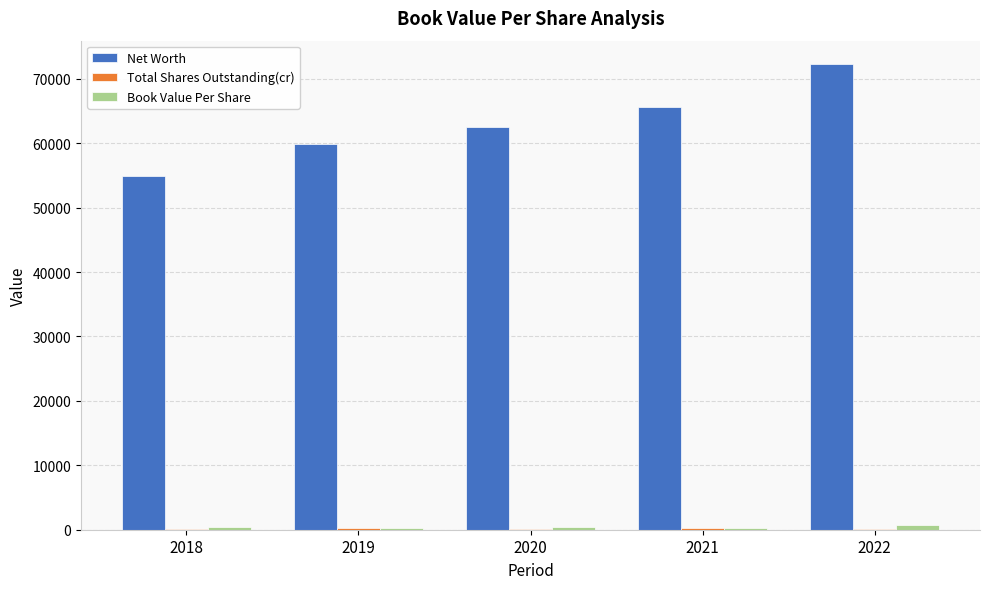

What is the total value across all series at 2018?

55392.6